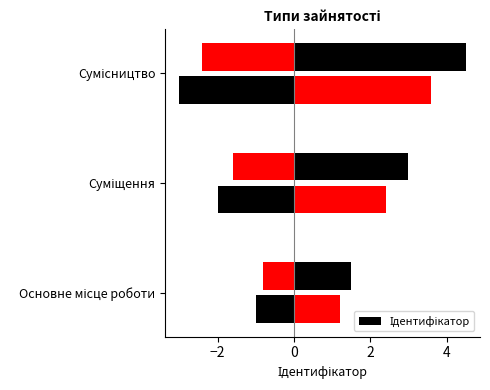

What is the sum of the values at Суміщення and Сумісництво?

5